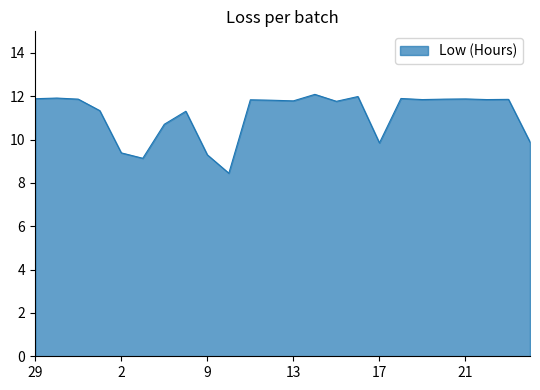

How many lines are shown in the chart?

1